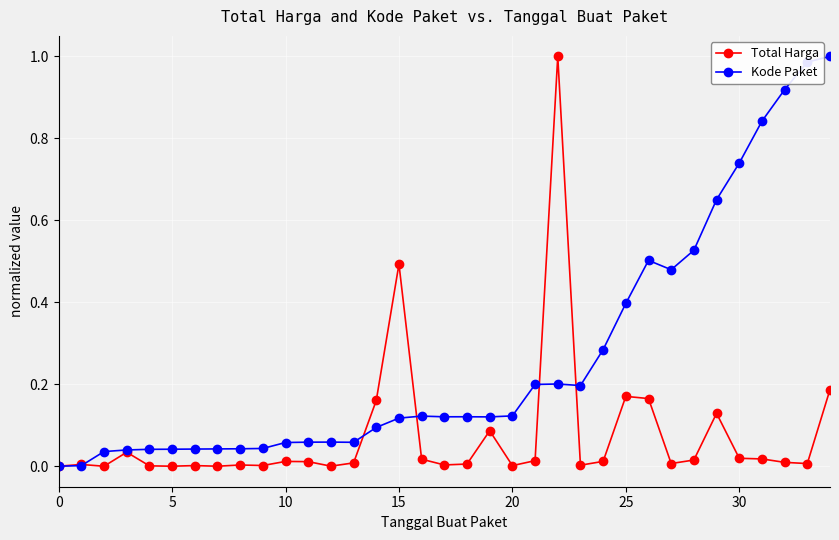

True or false: Total Harga has more than 1 interior local peaks.

True